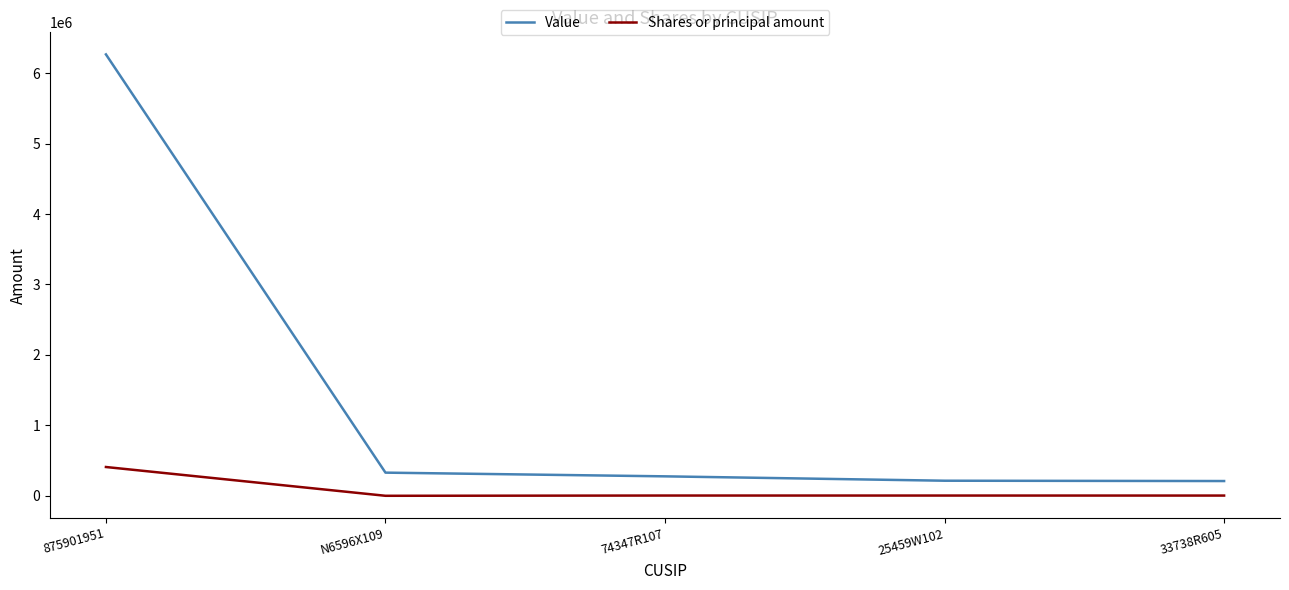

The value of Value at 875901951 is 9195335. True or false?

False